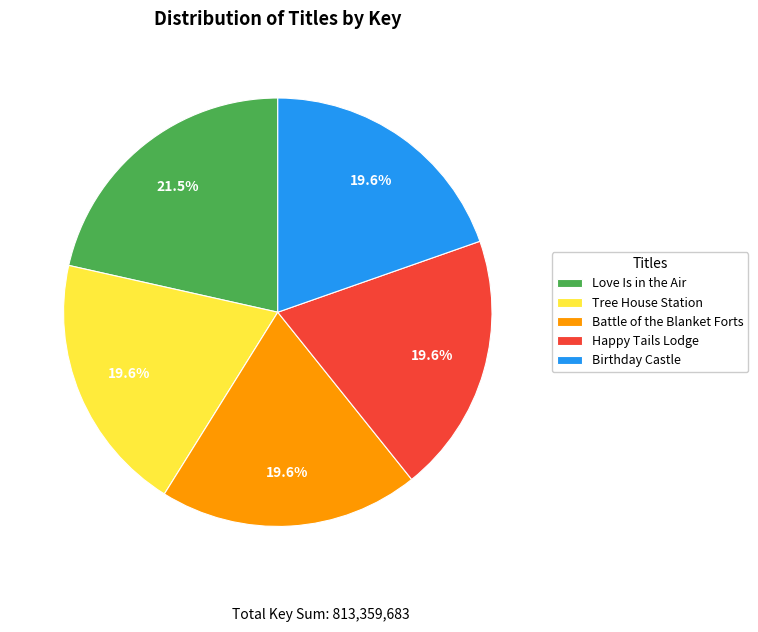

To the nearest percent, what portion does Battle of the Blanket Forts represent?

20%